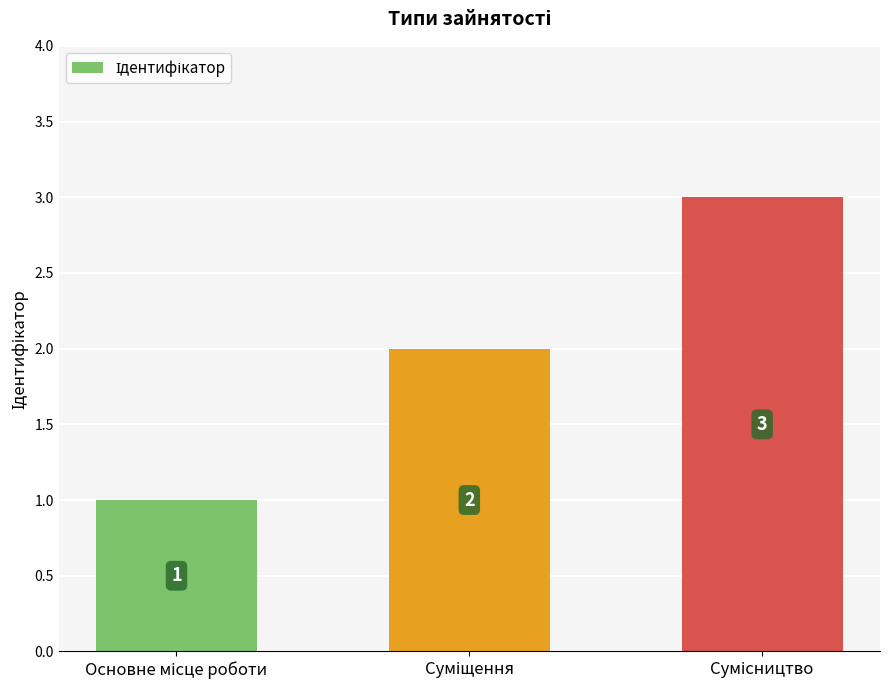

How many values are between 1 and 3?

3